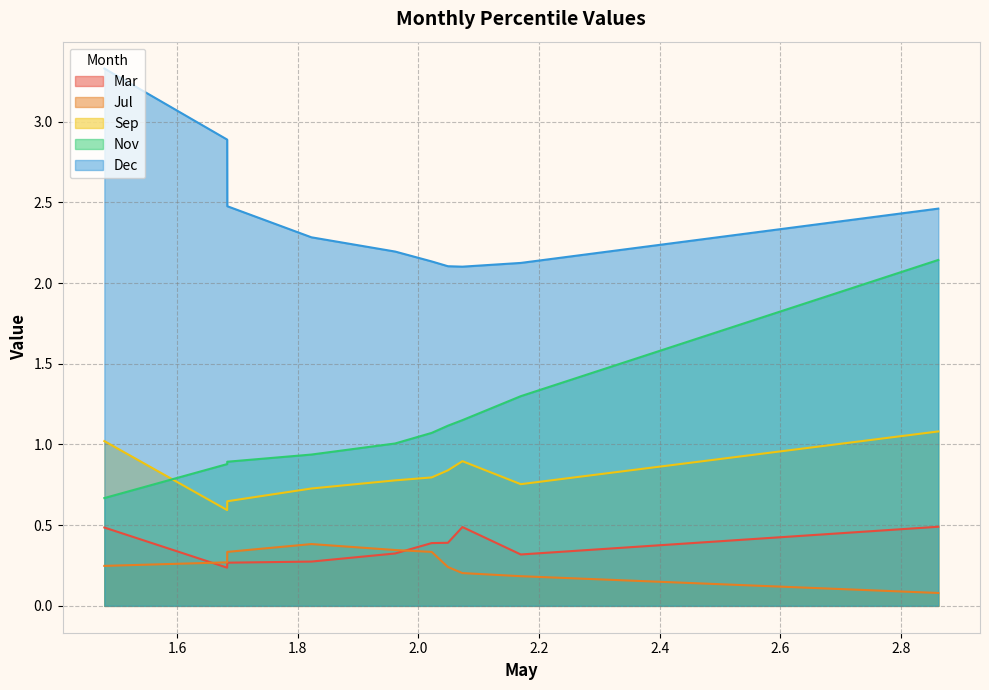

True or false: Nov and Dec cross at least once.

False